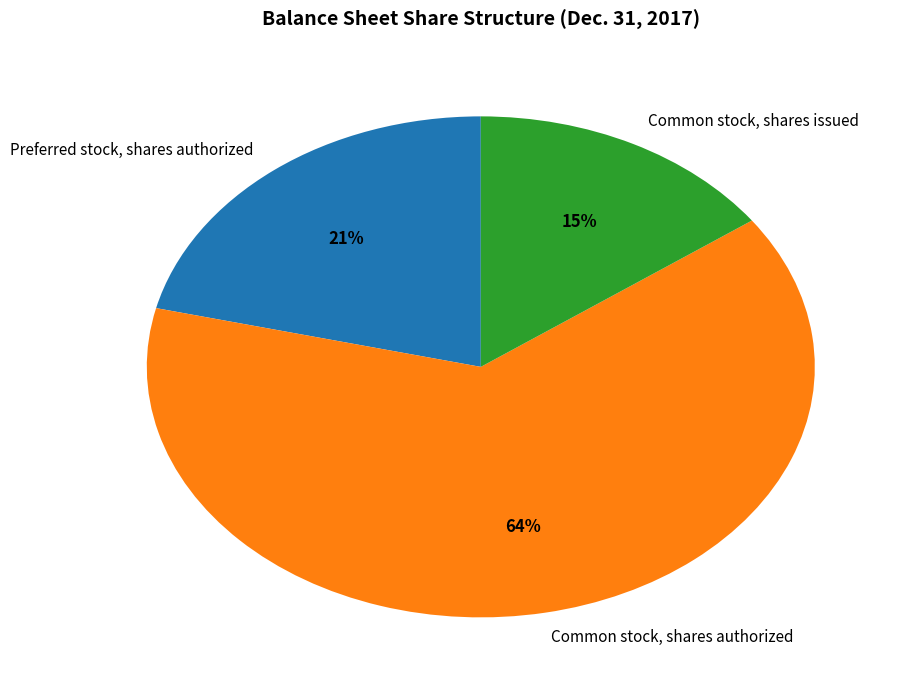

To the nearest percent, what is the difference between the Common stock, shares issued and Common stock, shares authorized slice percentages?

49%